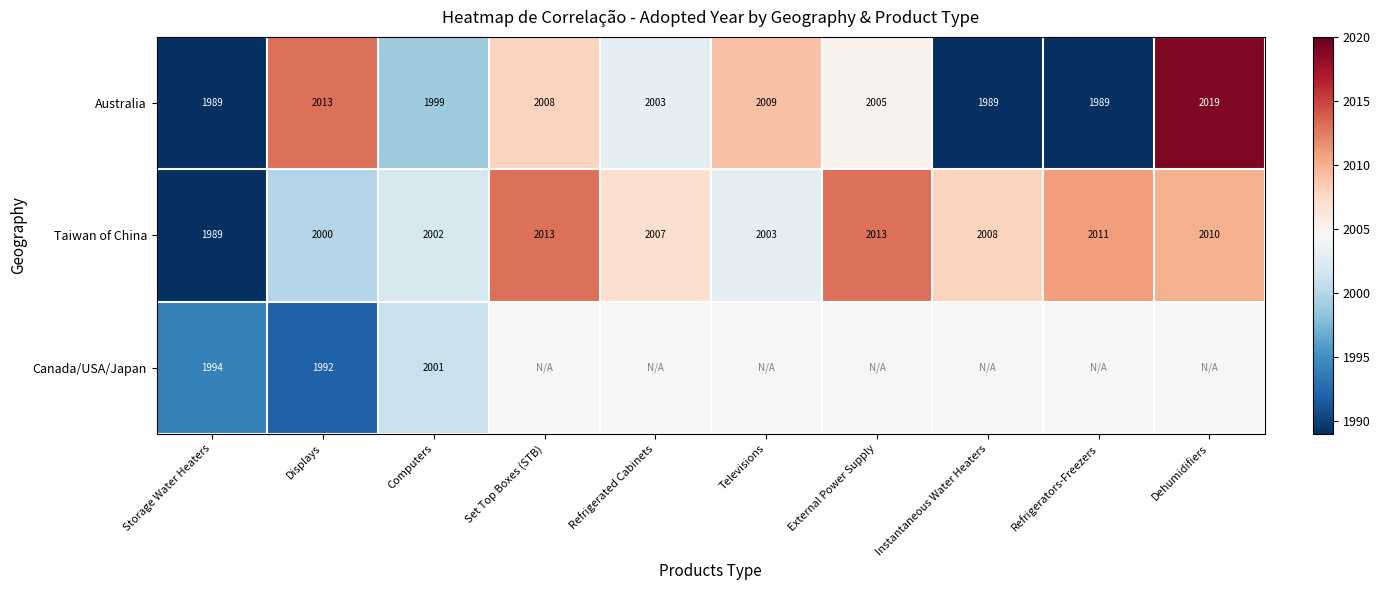

The Australia series shows 1174.1 at Set Top Boxes (STB). True or false?

False